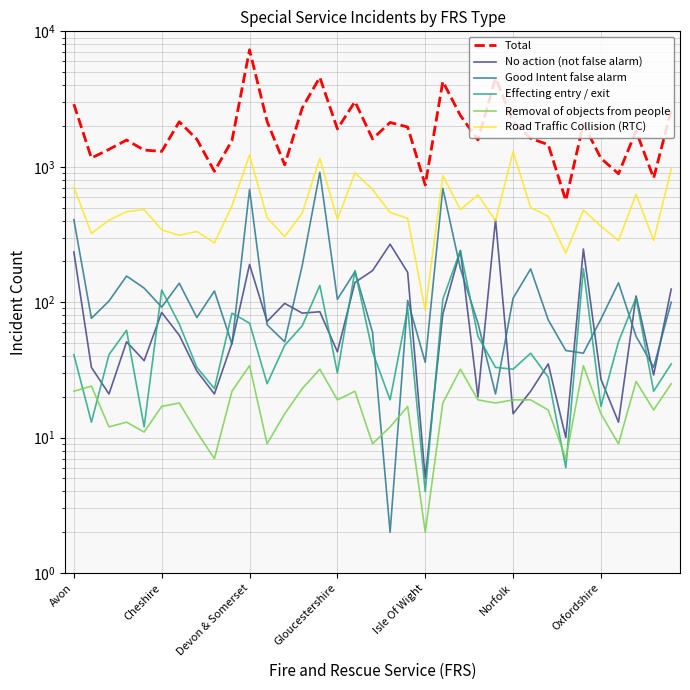

At how many categories does at least one series exceed 1405?

24